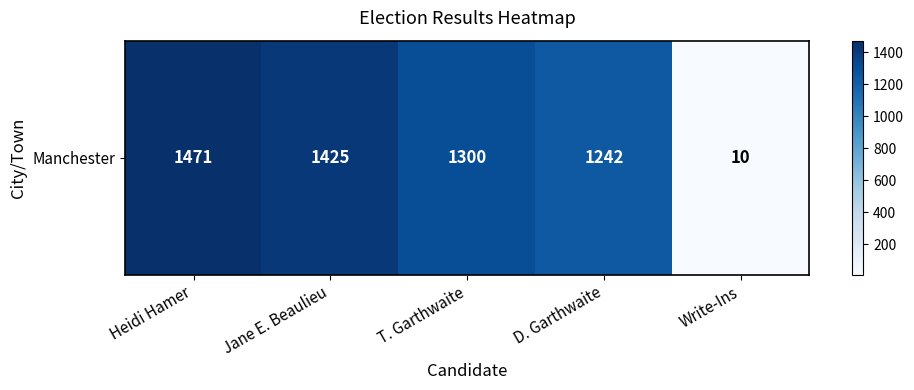

Between Write-Ins and Heidi Hamer, which is larger?

Heidi Hamer